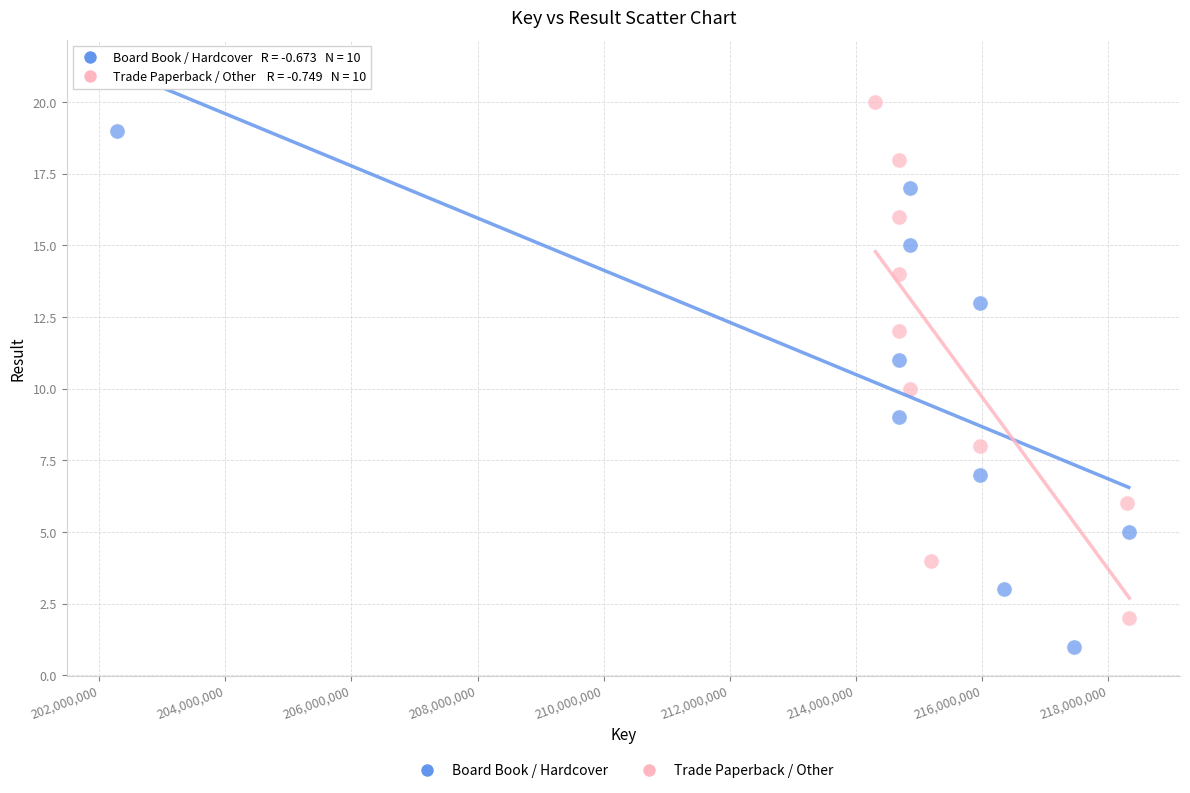

Which series contains the highest Y value?

Trade Paperback / Other